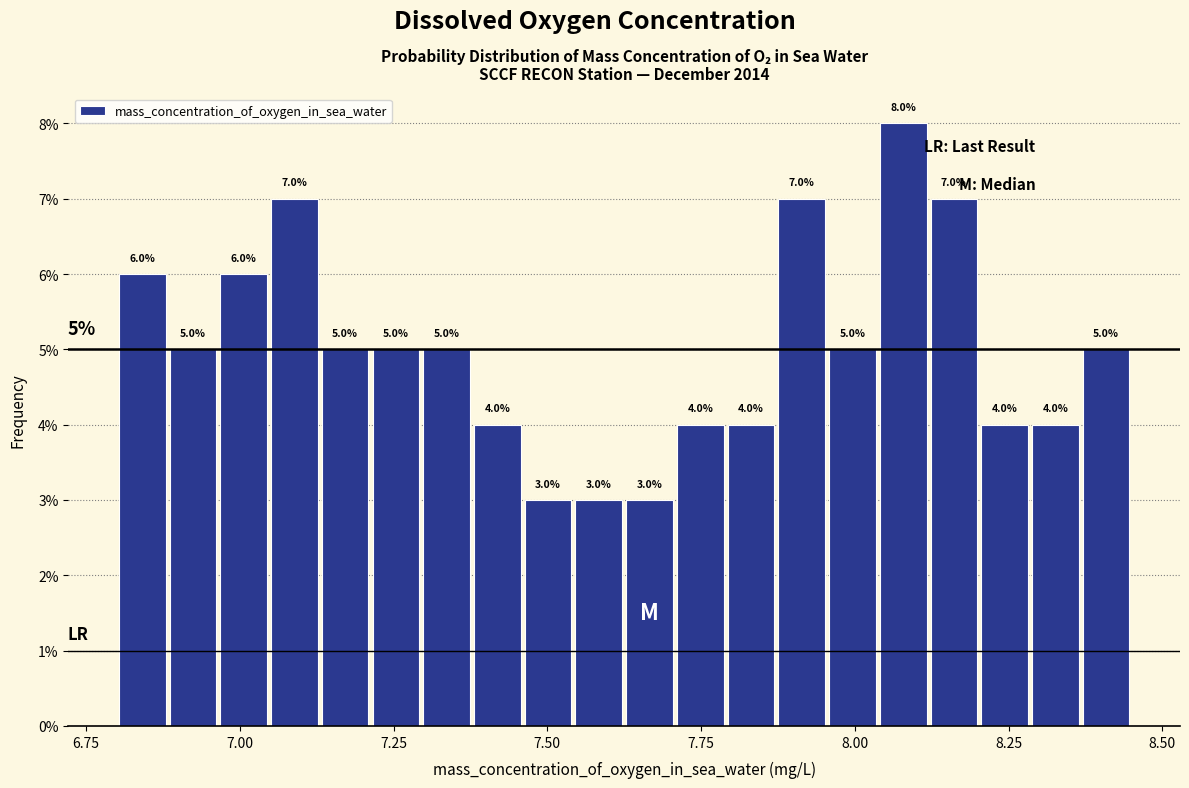

Read against the x-axis, roughly where is the centre of the tallest bar?

8.10